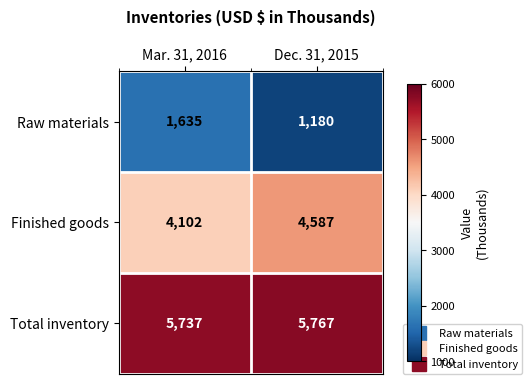

List the series in order of their peak value, highest first.

Total inventory, Finished goods, Raw materials